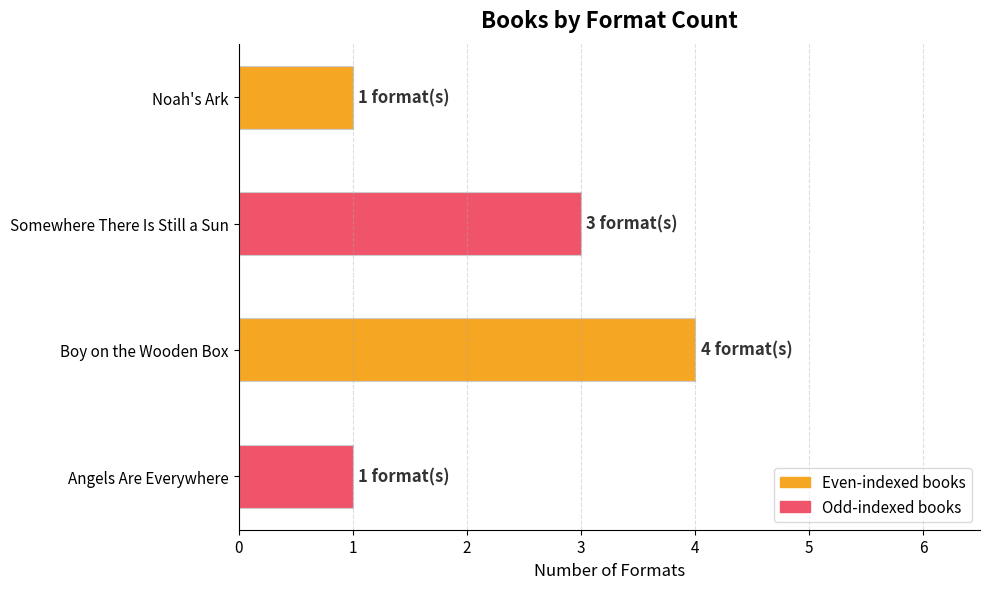

Reading left to right, extract all data points from this chart.

Noah's Ark=1	Somewhere There Is Still a Sun=3	Boy on the Wooden Box=4	Angels Are Everywhere=1